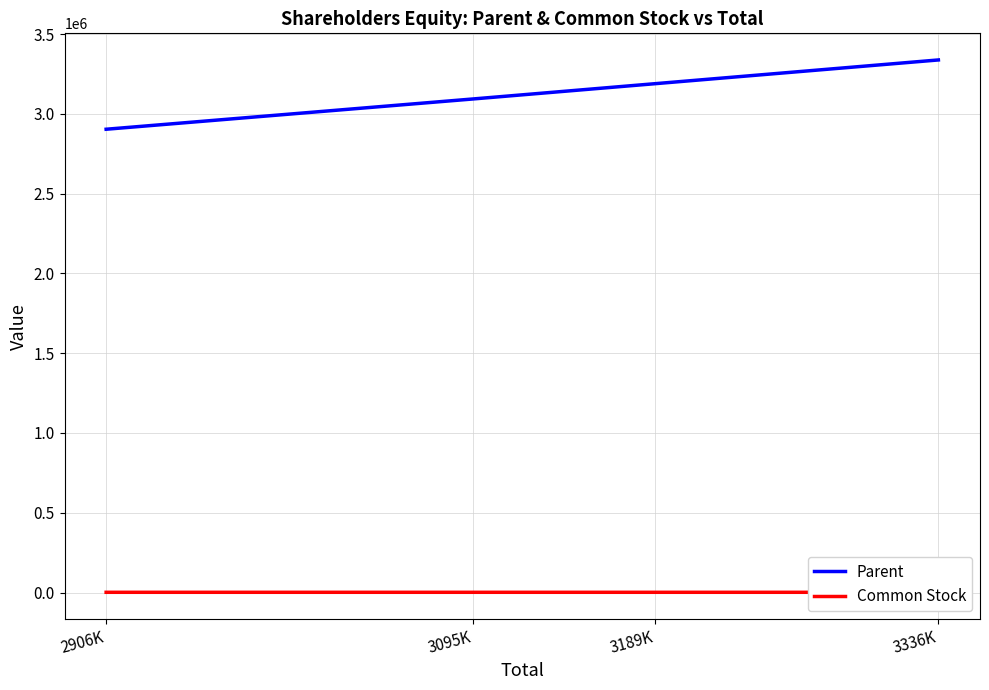

True or false: Common Stock has a value of 931 at 3189K.

False